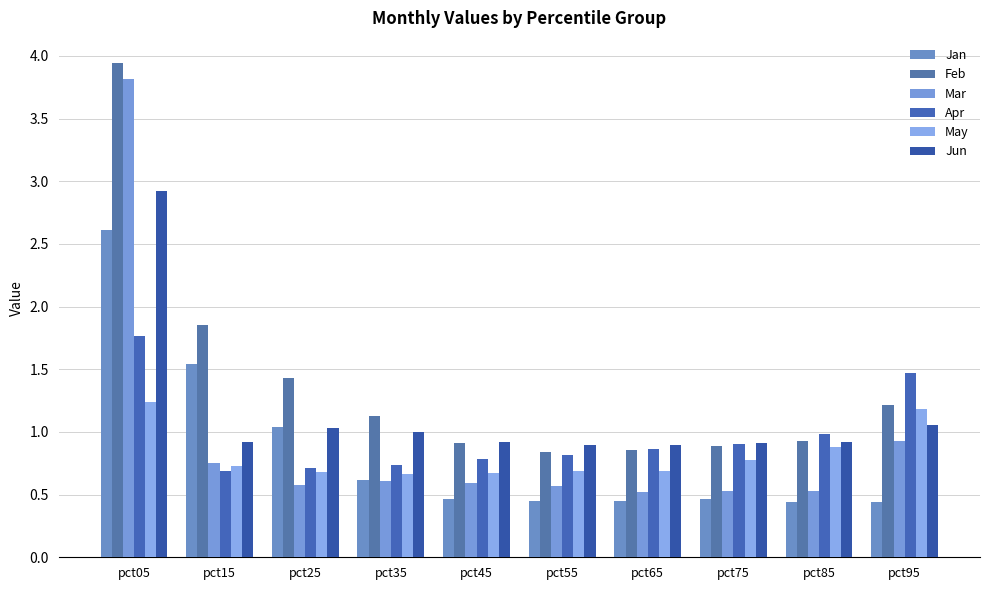

Reading left to right, transcribe all the data shown in this chart.

Jan: pct05=2.6	pct15=1.5	pct25=1.0	pct35=0.6	pct45=0.5	pct55=0.5	pct65=0.4	pct75=0.5	pct85=0.4	pct95=0.4
Feb: pct05=3.9	pct15=1.9	pct25=1.4	pct35=1.1	pct45=0.9	pct55=0.8	pct65=0.9	pct75=0.9	pct85=0.9	pct95=1.2
Mar: pct05=3.8	pct15=0.8	pct25=0.6	pct35=0.6	pct45=0.6	pct55=0.6	pct65=0.5	pct75=0.5	pct85=0.5	pct95=0.9
Apr: pct05=1.8	pct15=0.7	pct25=0.7	pct35=0.7	pct45=0.8	pct55=0.8	pct65=0.9	pct75=0.9	pct85=1.0	pct95=1.5
May: pct05=1.2	pct15=0.7	pct25=0.7	pct35=0.7	pct45=0.7	pct55=0.7	pct65=0.7	pct75=0.8	pct85=0.9	pct95=1.2
Jun: pct05=2.9	pct15=0.9	pct25=1.0	pct35=1.0	pct45=0.9	pct55=0.9	pct65=0.9	pct75=0.9	pct85=0.9	pct95=1.1